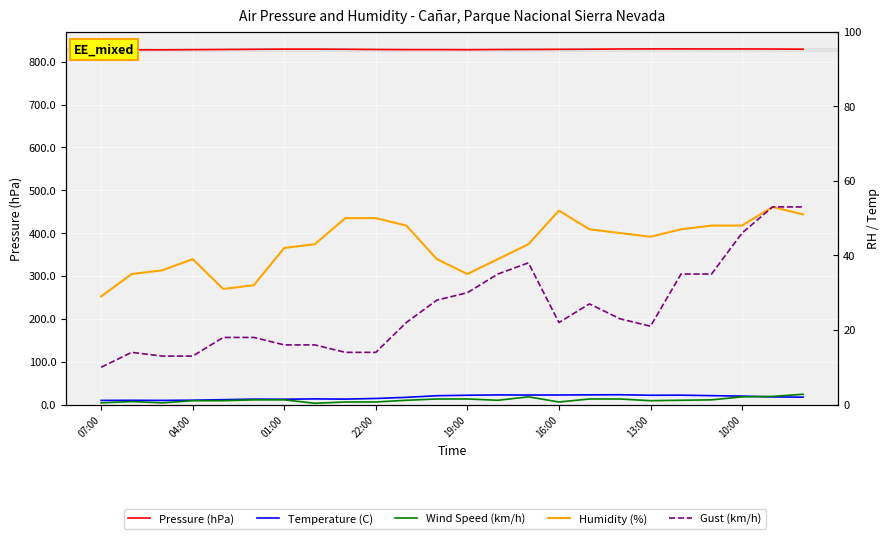

At which category is the sum across all series the highest?

23